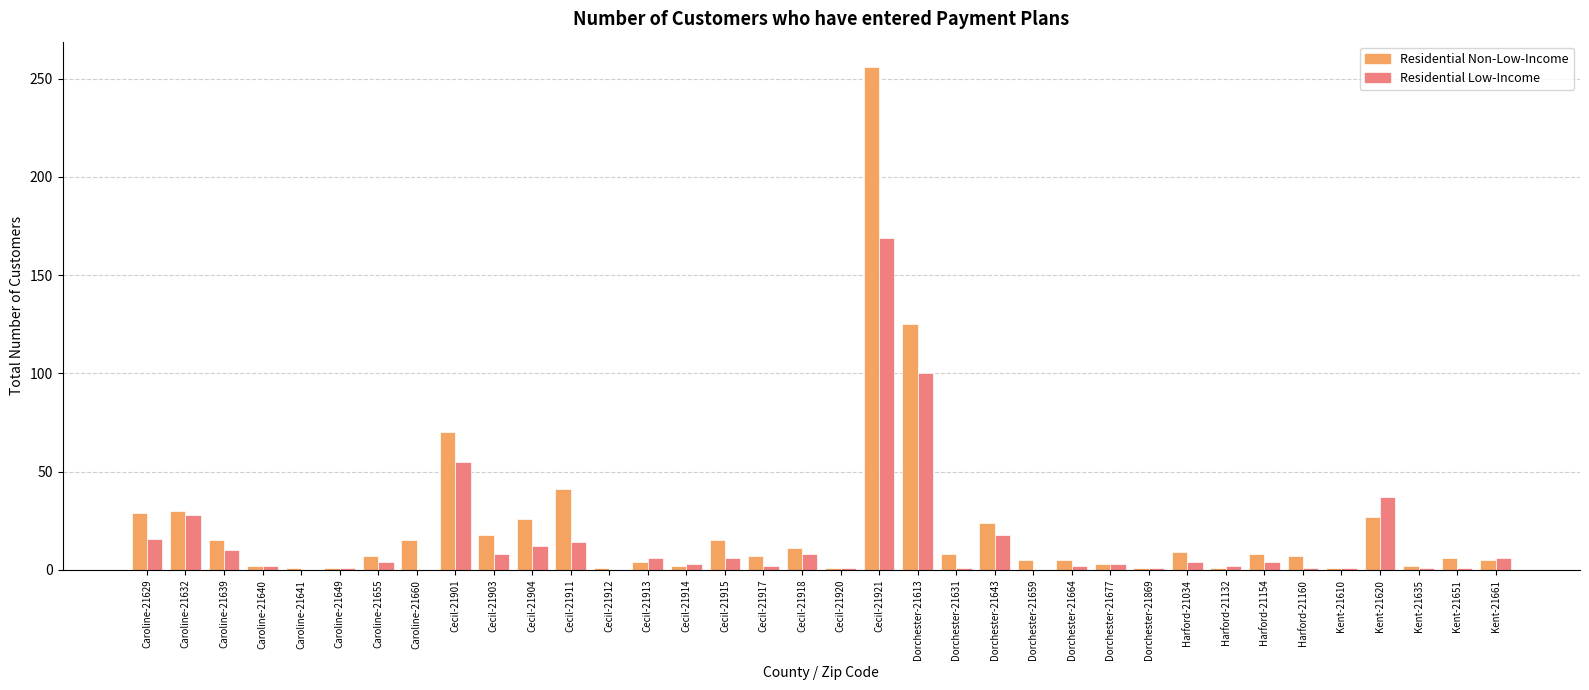

What is the sum of all Residential Non-Low-Income values?

789